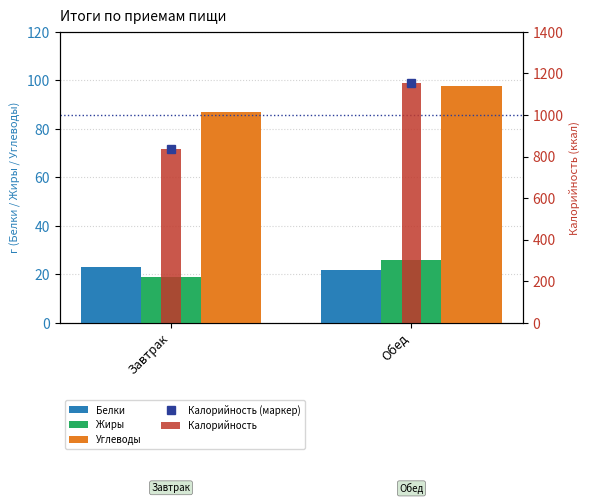

What is the total value across all series at Завтрак?

1801.2